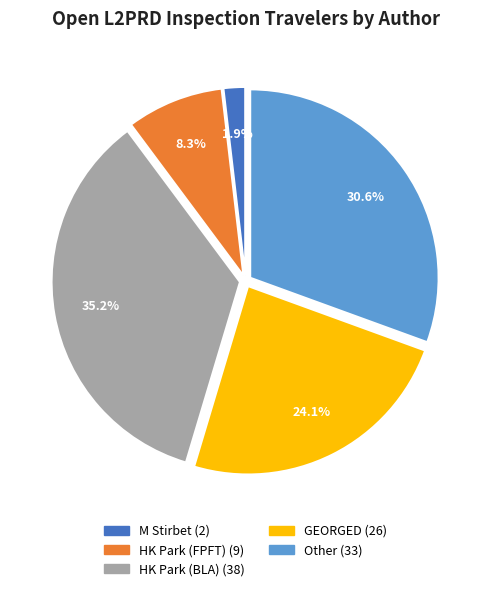

Approximately how many times larger is the value at M Stirbet compared to HK Park (BLA)?

0.1